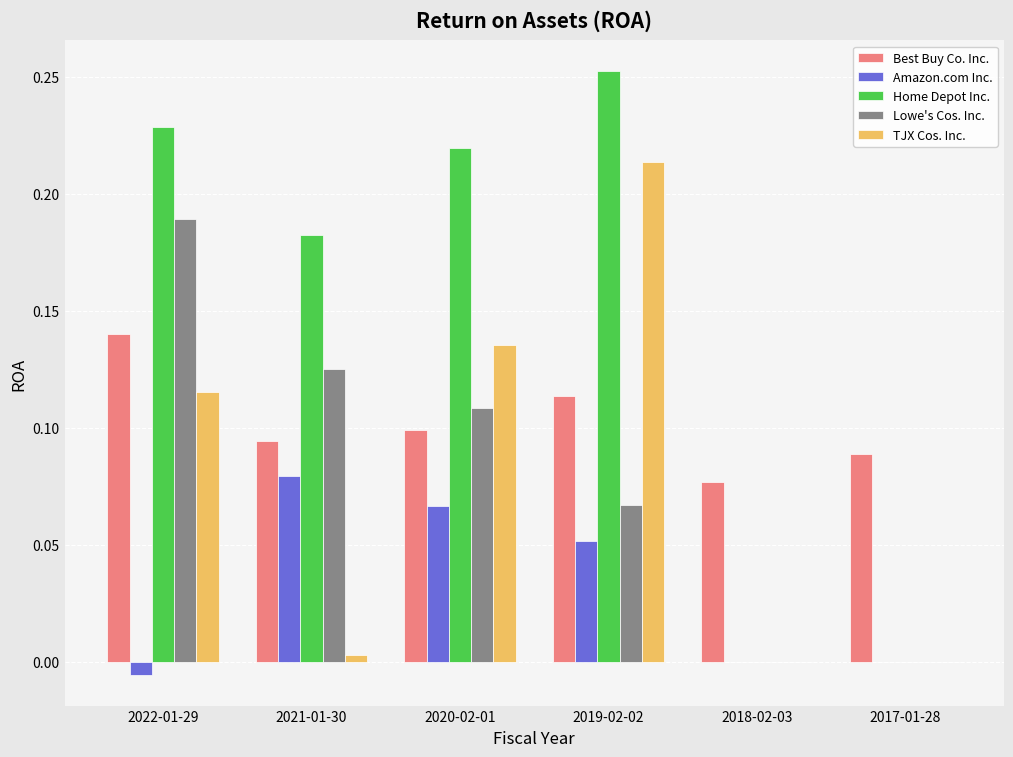

Is the value of Best Buy Co. Inc. at 2022-01-29 greater than the value of Home Depot Inc. at 2020-02-01?

No